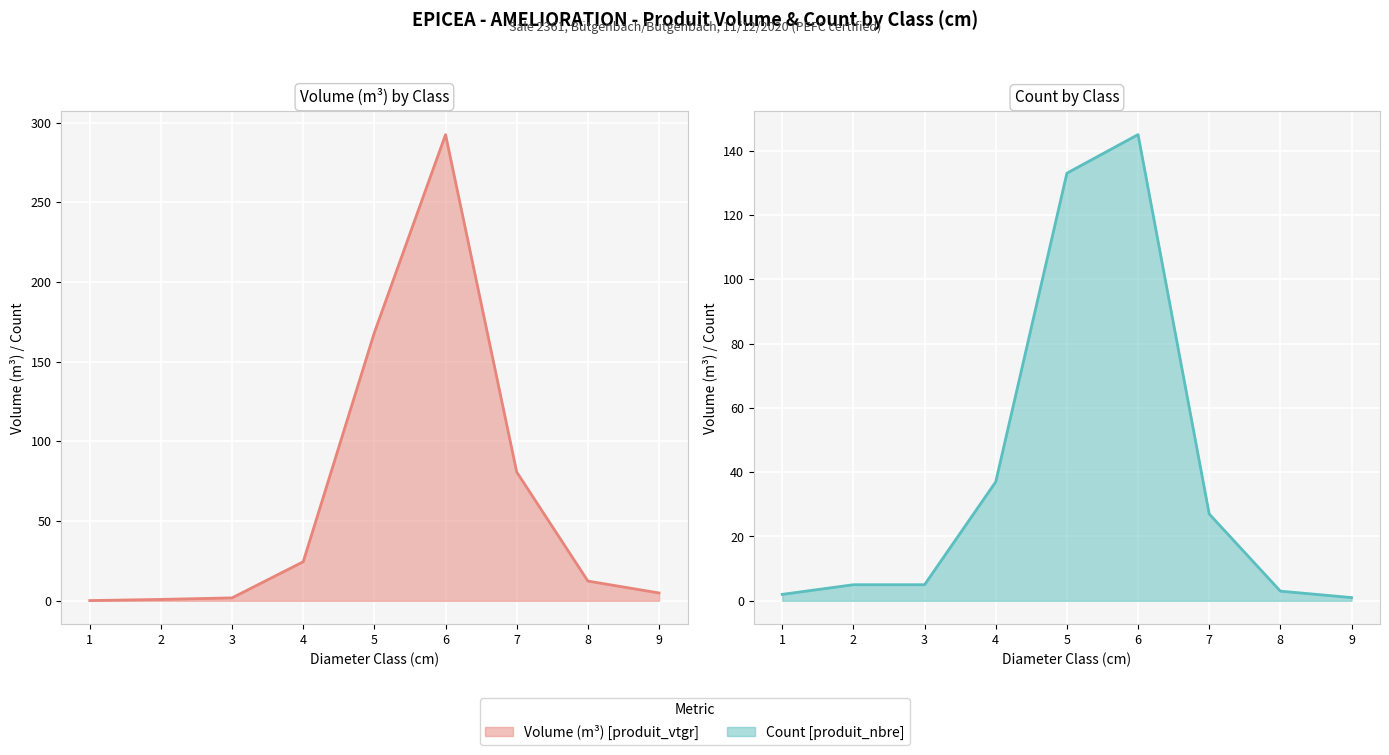

Between which two adjacent categories do produit_vtgr and produit_nbre first intersect?

4 and 5